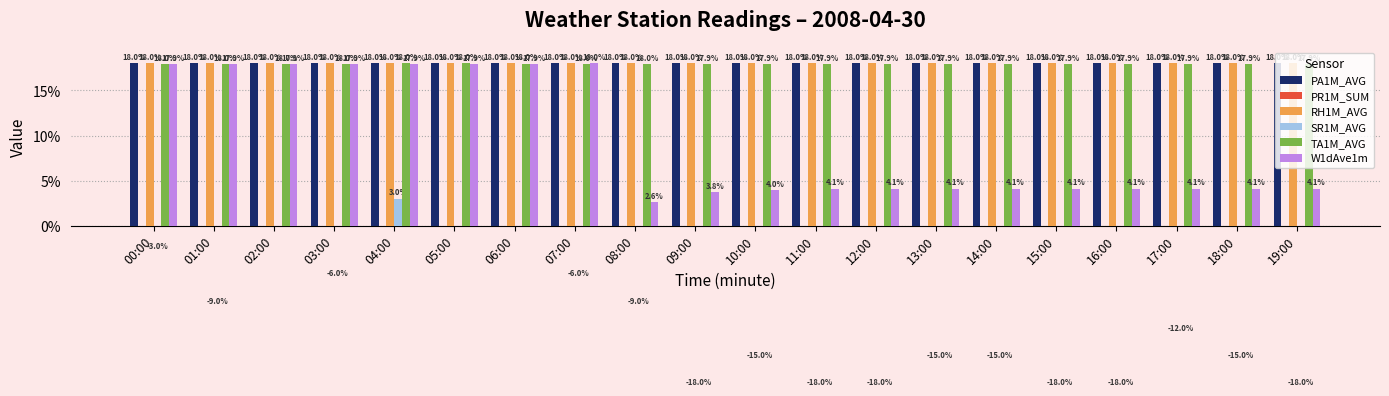

Does the chart contain stacked bars?

No